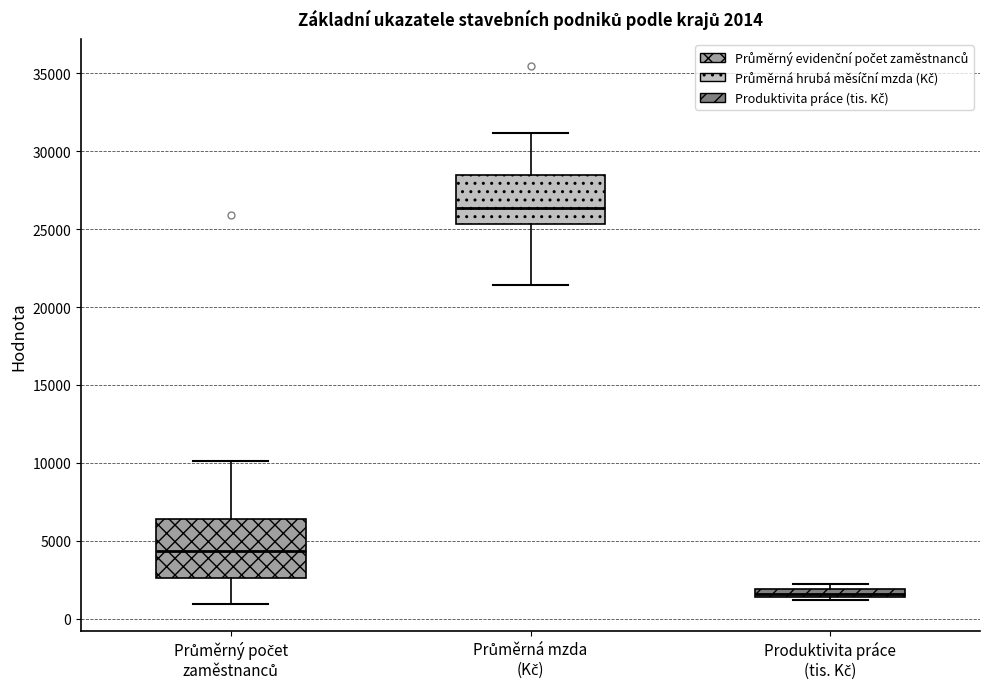

Which box's median line is the lowest?

Produktivita práce (tis. Kč)